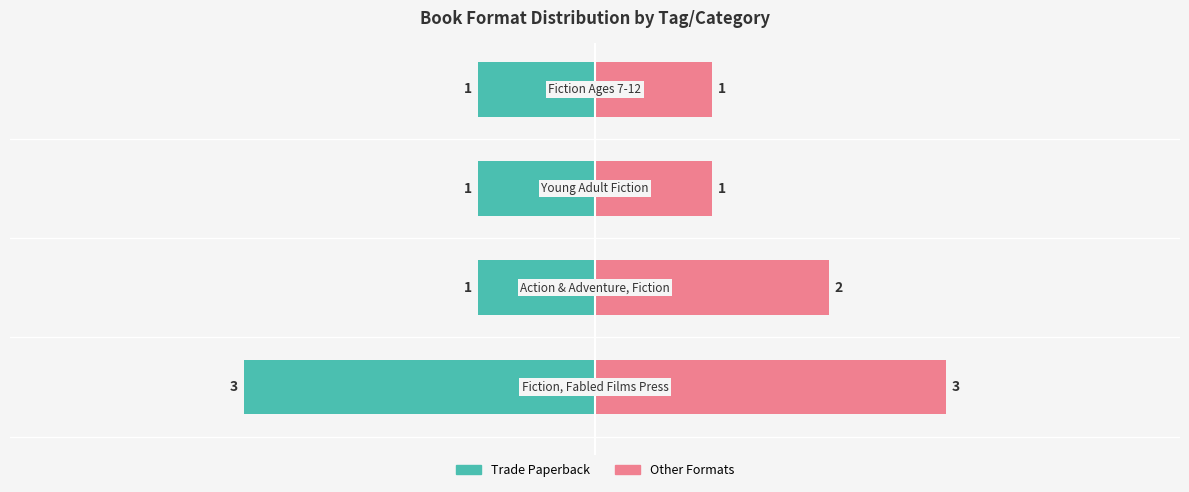

Read the Other Formats value at 0.

1